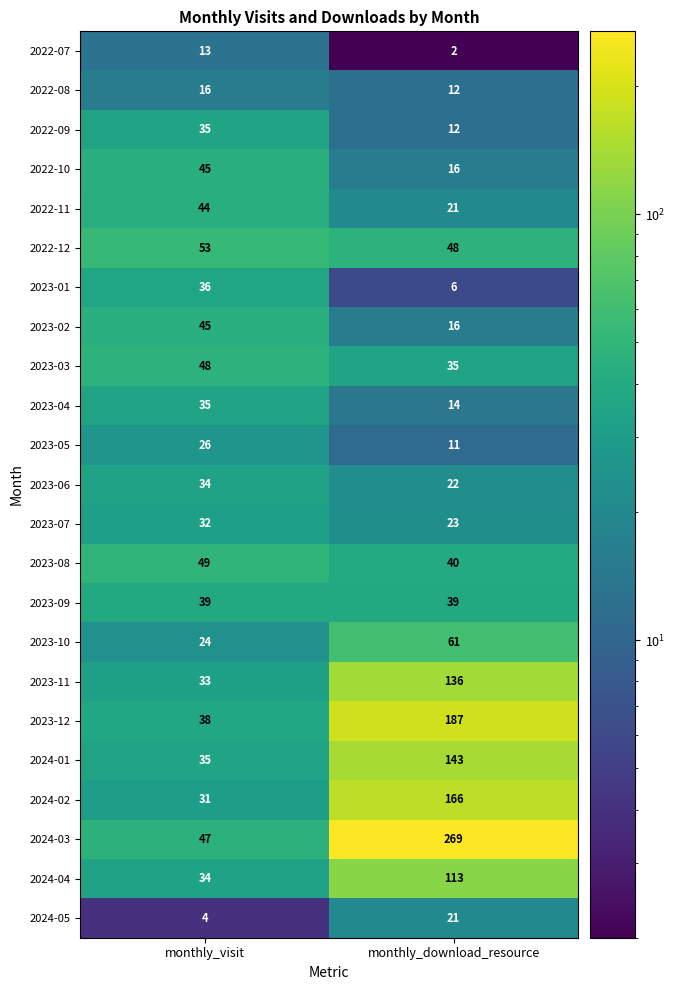

Which series has the largest range (max minus min)?

2024-03